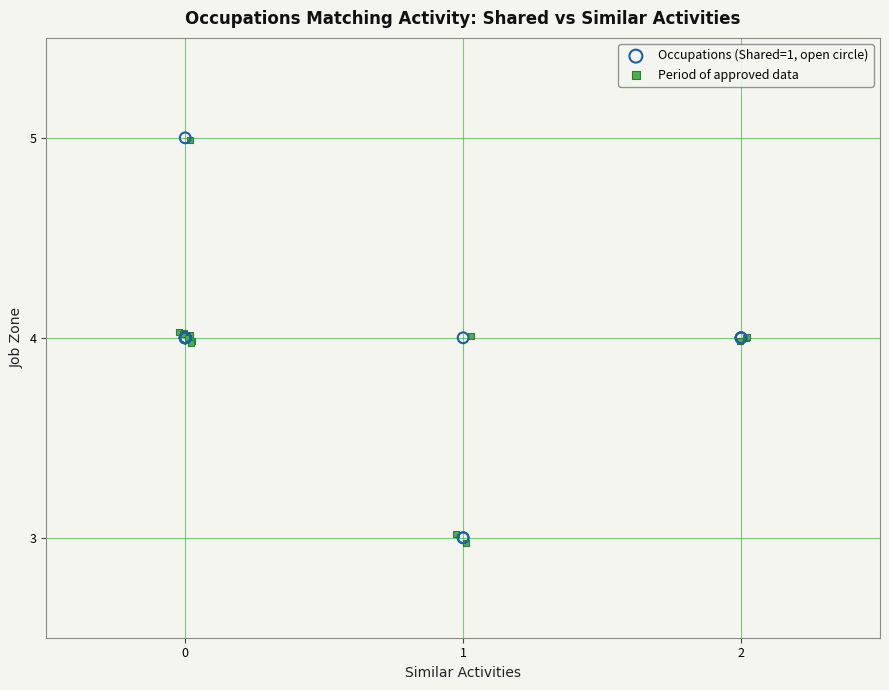

What are all the series names shown in the legend?

Occupations (Shared=1, open circle), Period of approved data